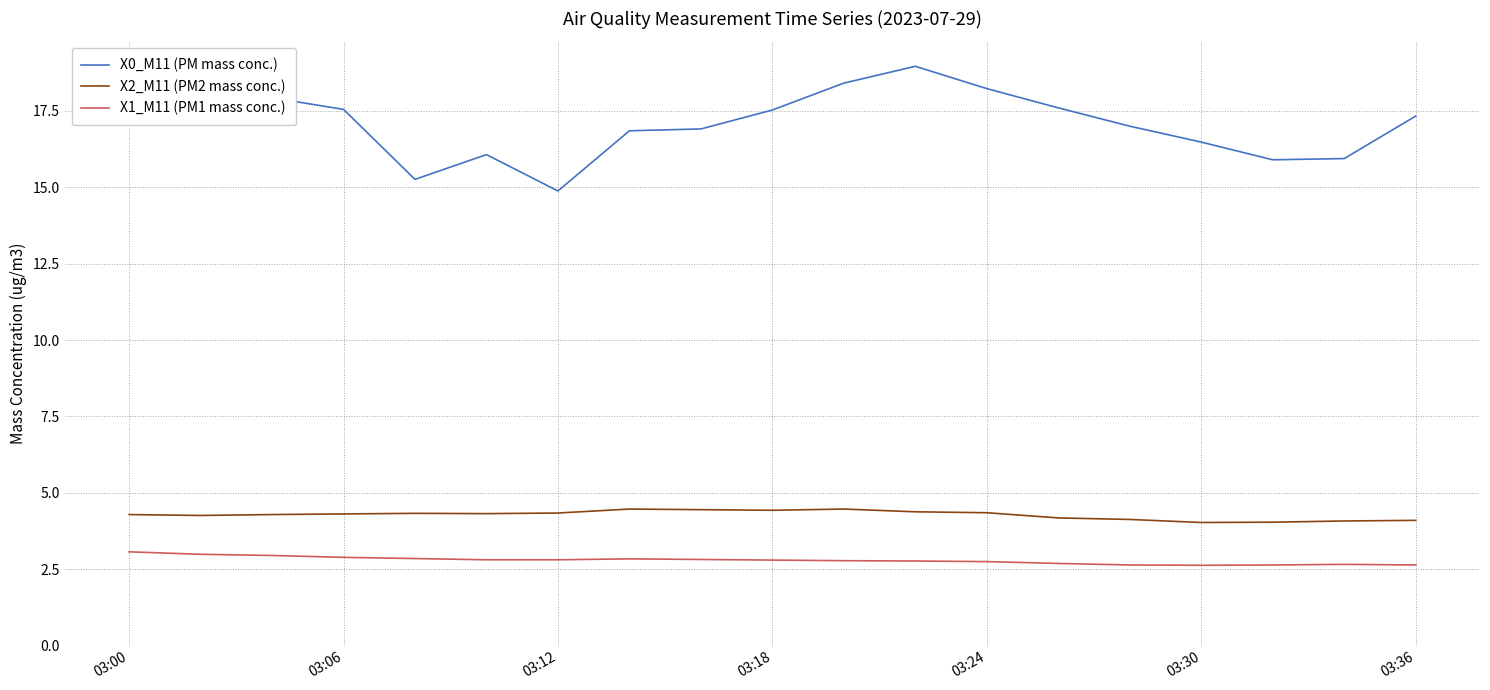

List the series in order of their peak value, highest first.

X0_M11 (PM mass conc.), X2_M11 (PM2 mass conc.), X1_M11 (PM1 mass conc.)